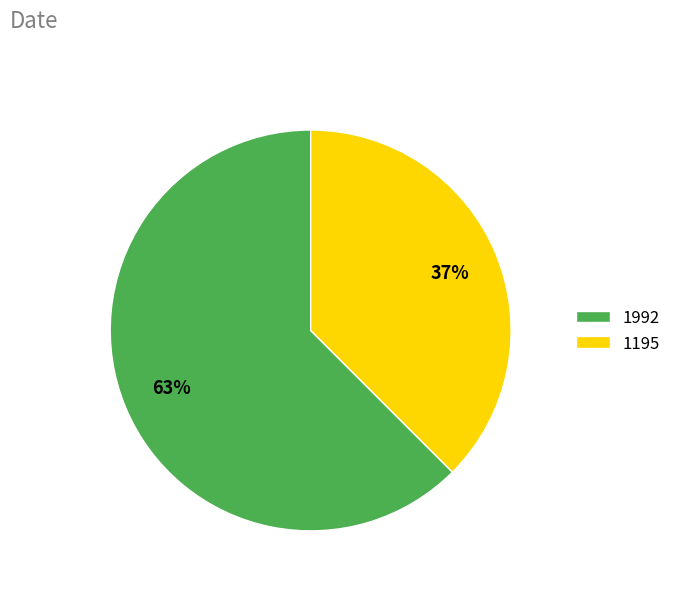

To the nearest percent, what is the average slice percentage?

50%